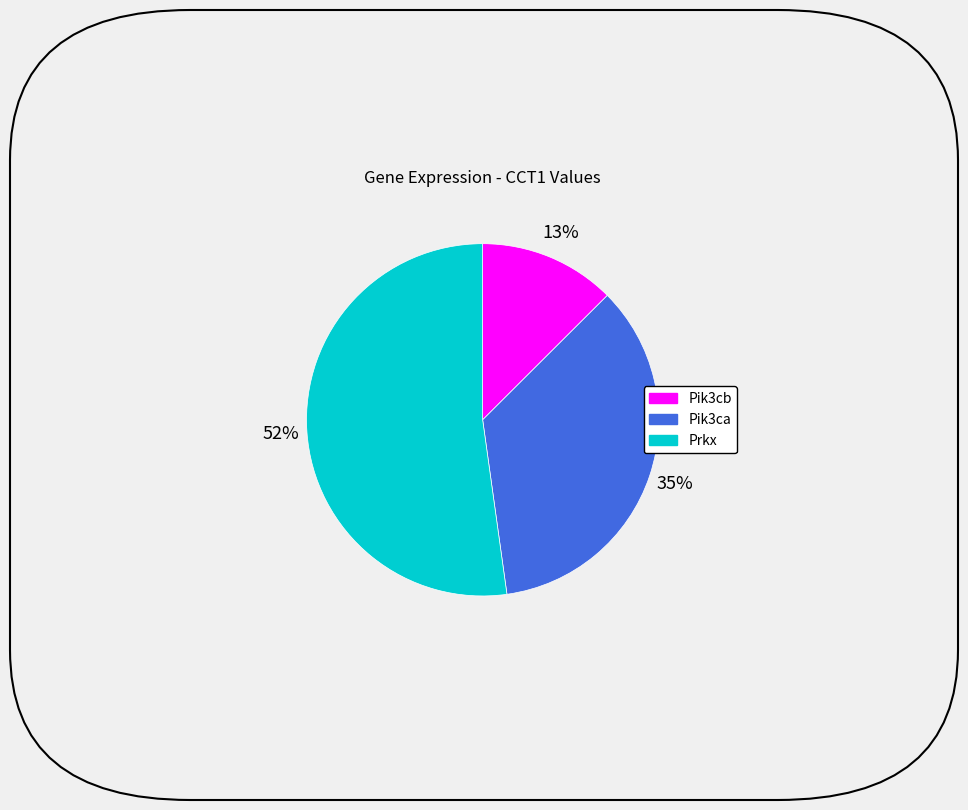

What is the ratio of the value at Prkx to the value at Pik3ca?

1.5